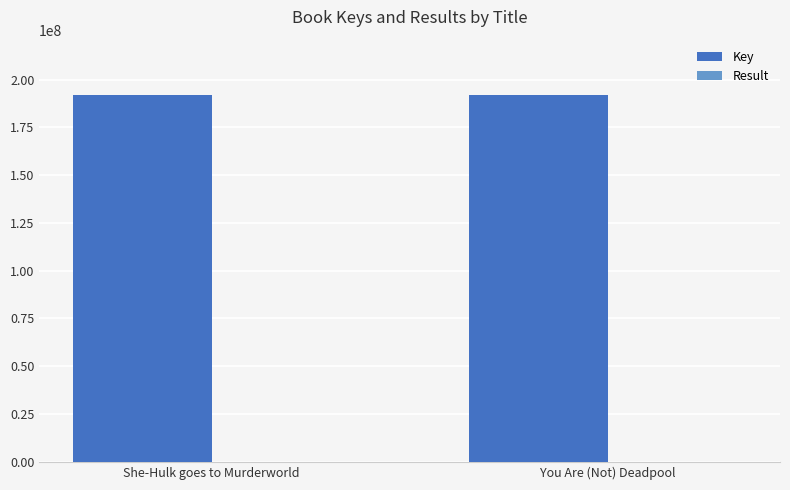

Is it true that Key equals 192033180 at She-Hulk goes to Murderworld?

True